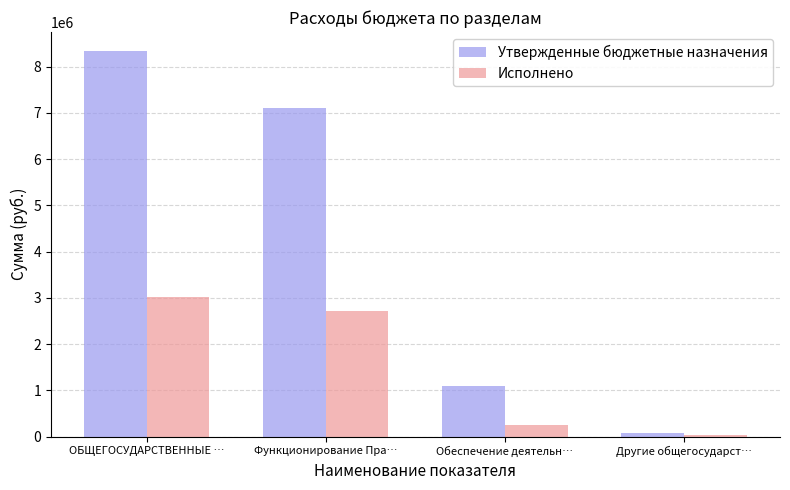

List the series in order of their peak value, highest first.

Утвержденные бюджетные назначения, Исполнено